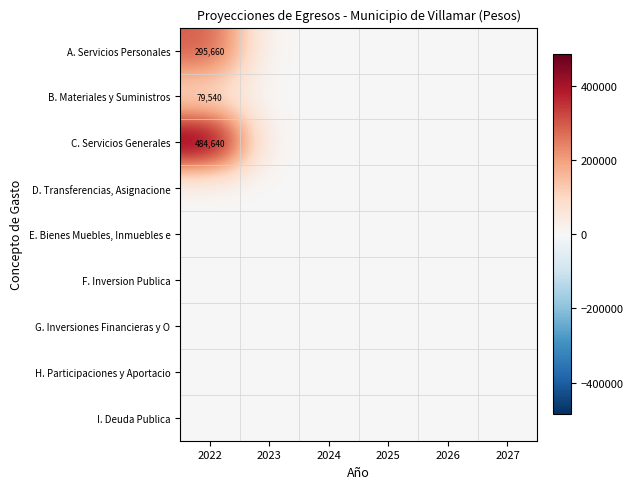

At which category is the sum across all series the highest?

2022